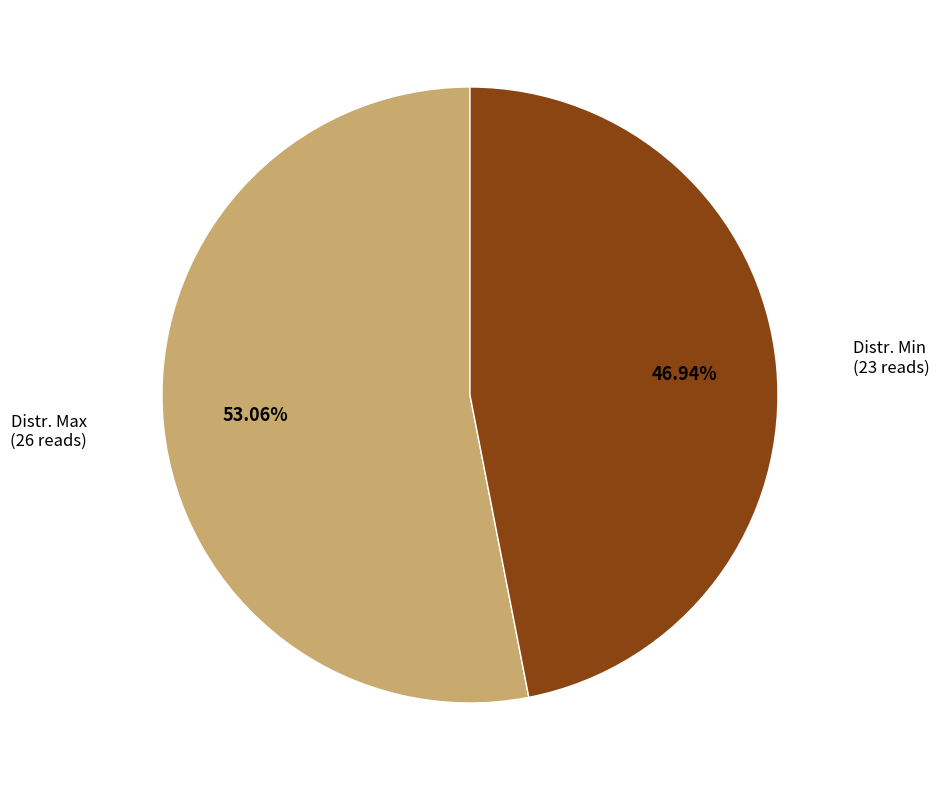

Rank the categories by value from lowest to highest.

Distr. Min, Distr. Max